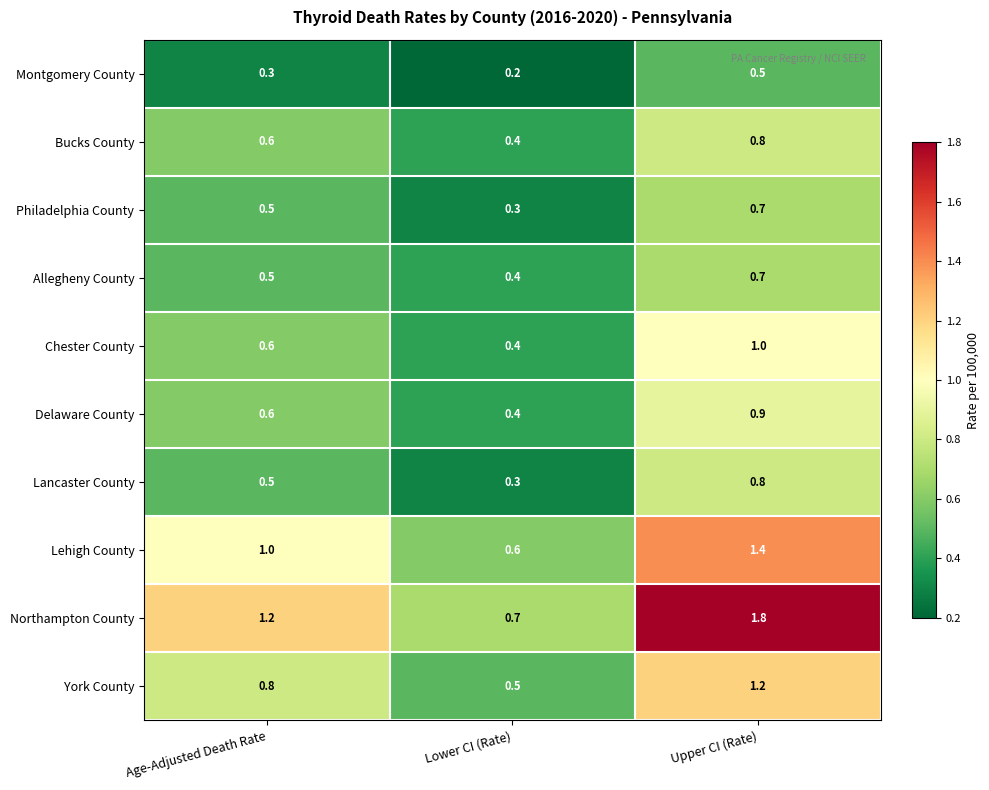

What is the difference between the maximum and minimum values in the Lehigh County series?

0.8